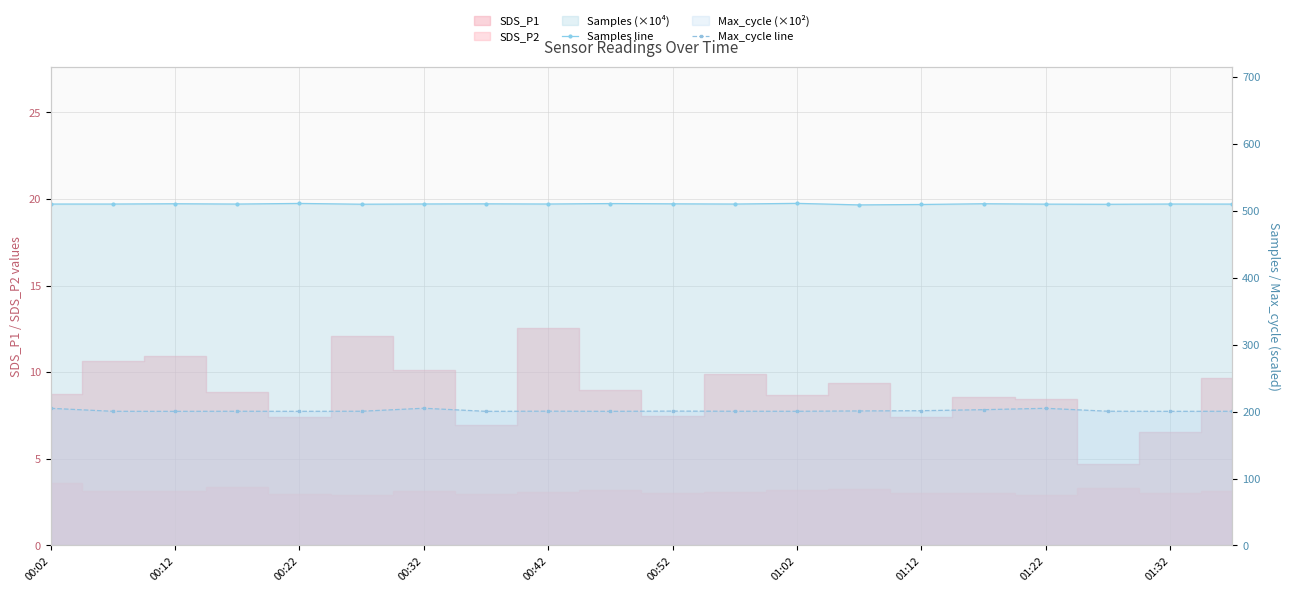

Which series has the largest total across all categories?

Samples line